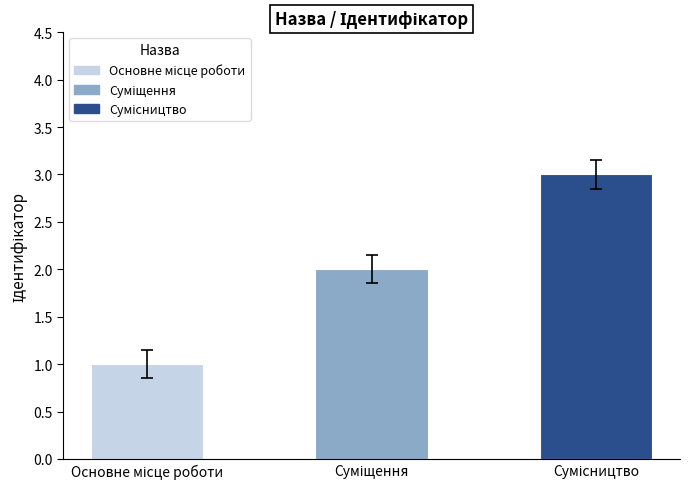

Reading left to right, extract all data points from this chart.

1	2	3